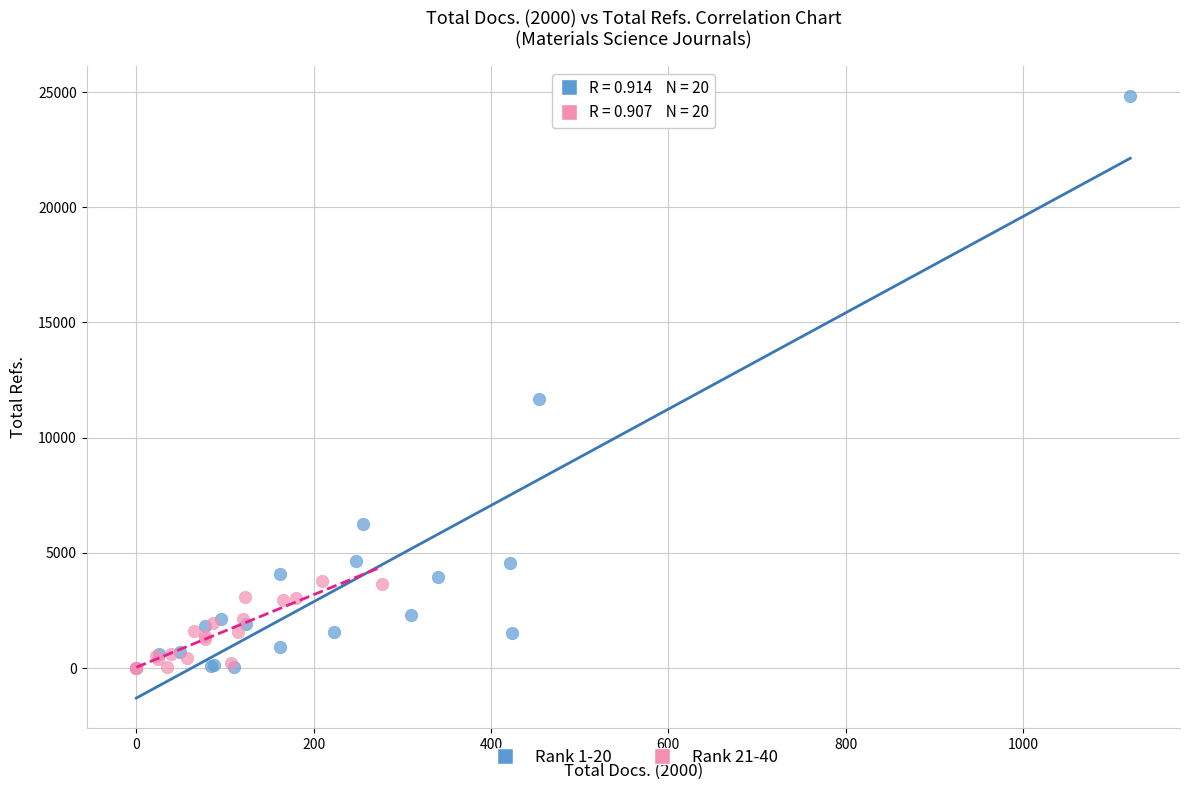

Which series reaches the maximum Y coordinate?

Rank 1-20